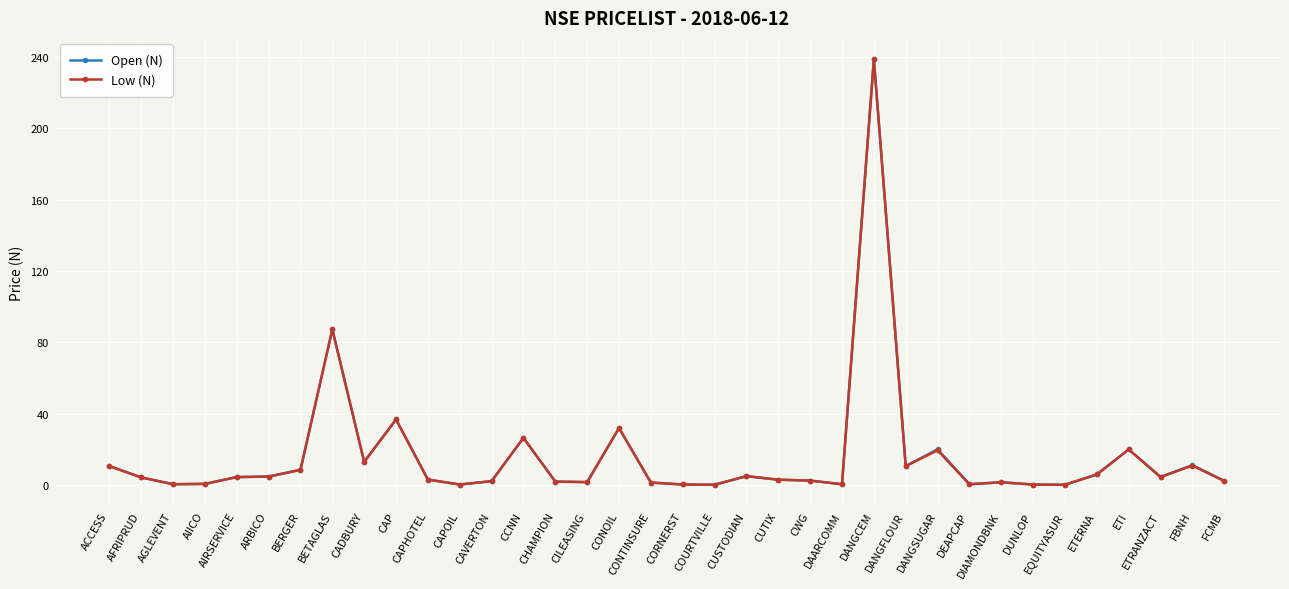

In Low (N), how many points are higher than both neighbors (excluding endpoints)?

10